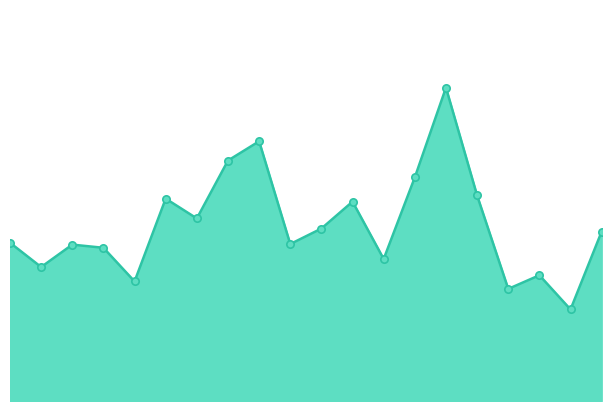

Does the chart have visible grid lines?

No